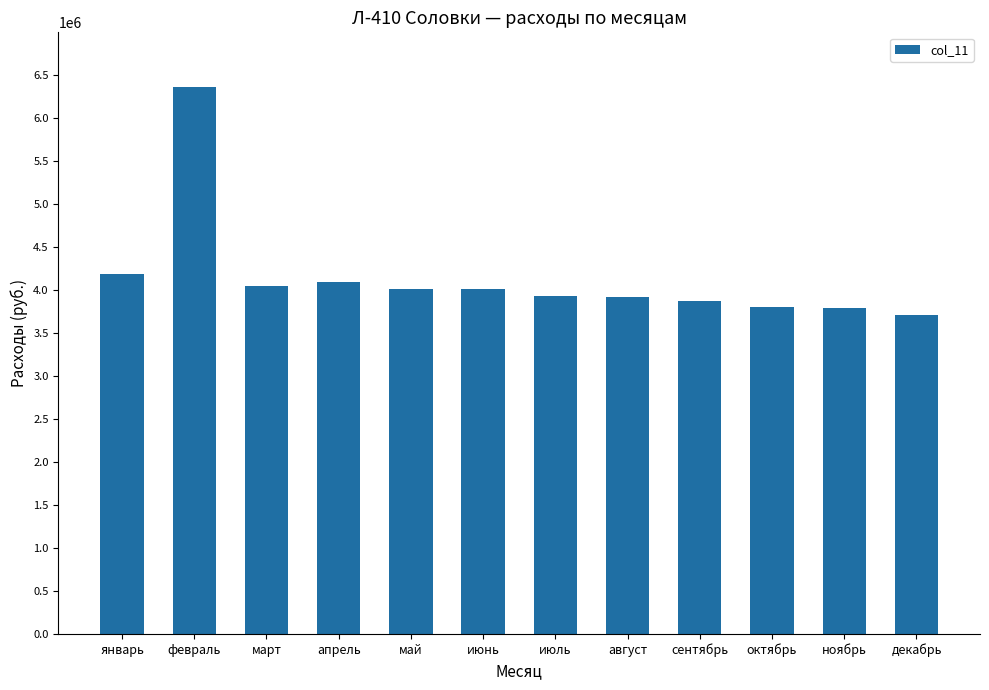

What is the change in value from июнь to июль?

-79524